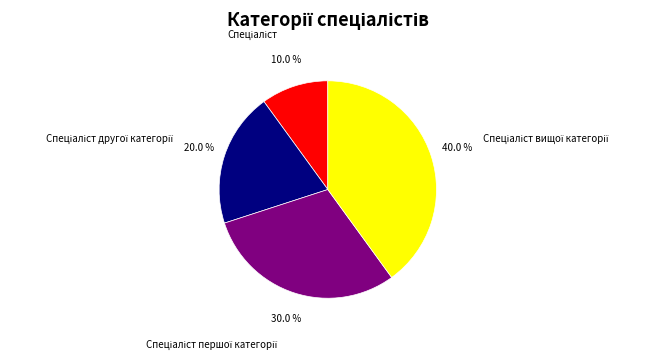

Does any single category account for the majority?

No